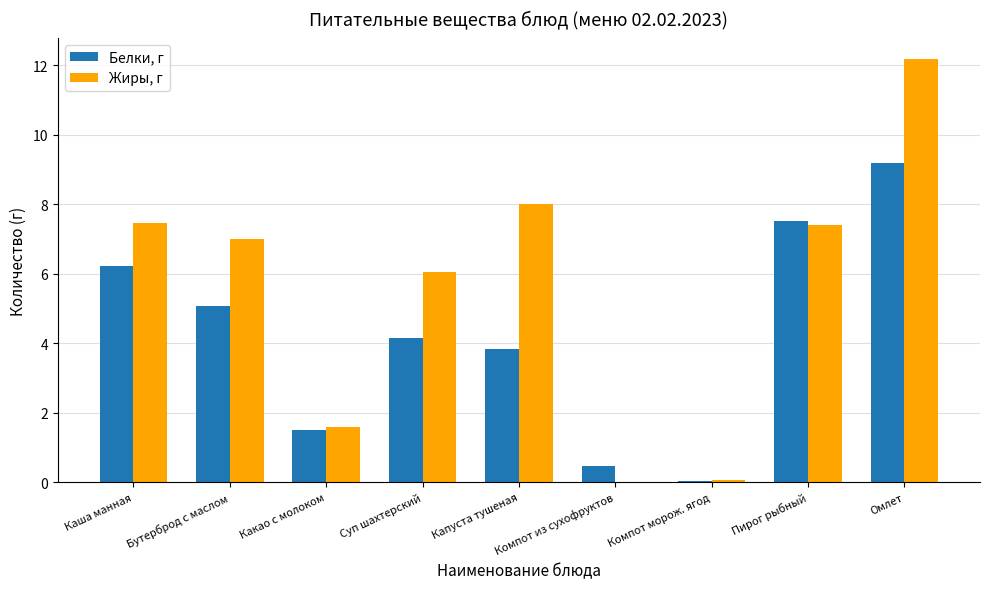

How many distinct data groups are displayed?

2